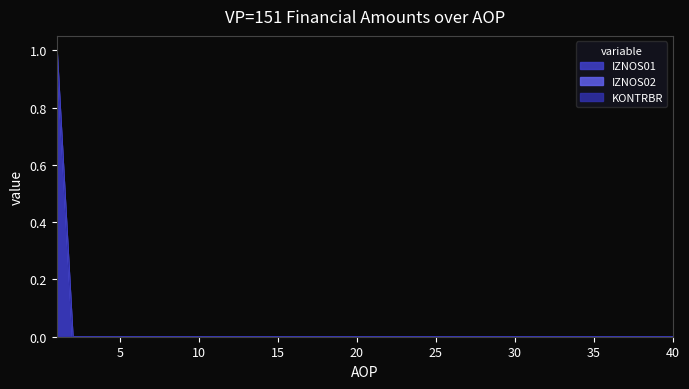

Which has a higher value, 38 or 16?

38